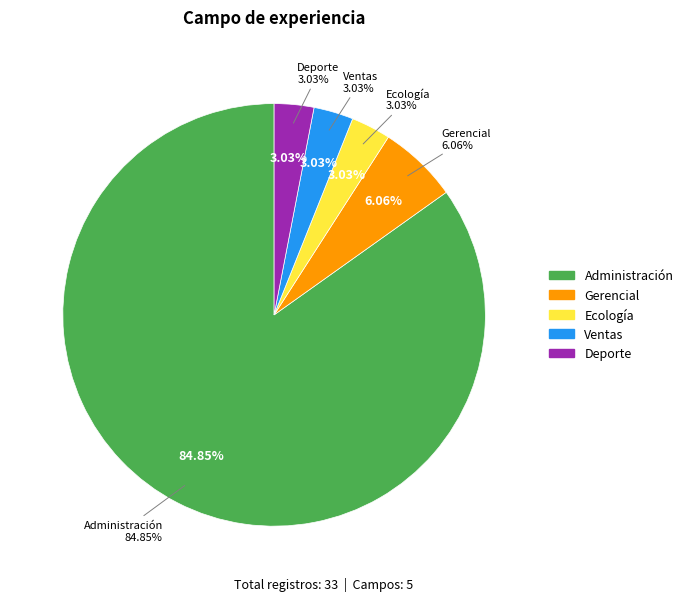

Which slice is the smallest?

Ecología